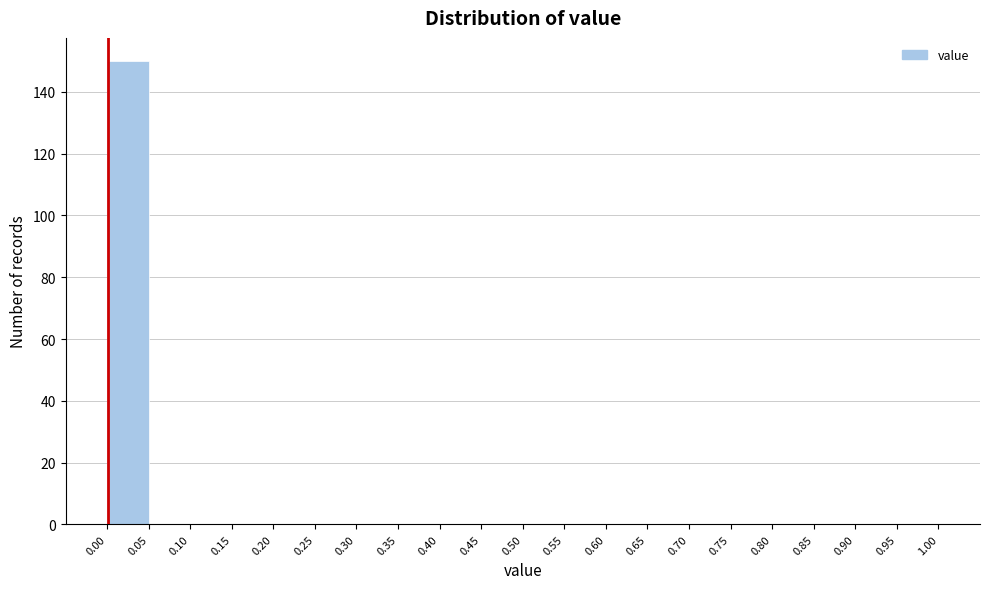

How tall is the bar that spans 0.00 to 0.05 on the x-axis? The values are not printed on the chart, so give them approximately, as read against the axis.

150